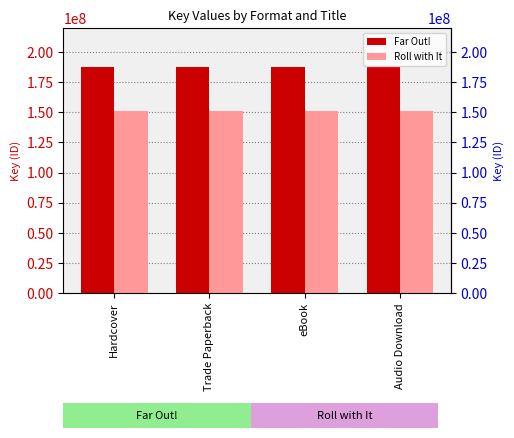

What is the value of the Far Out! bar at the 3rd from the left?

187921190